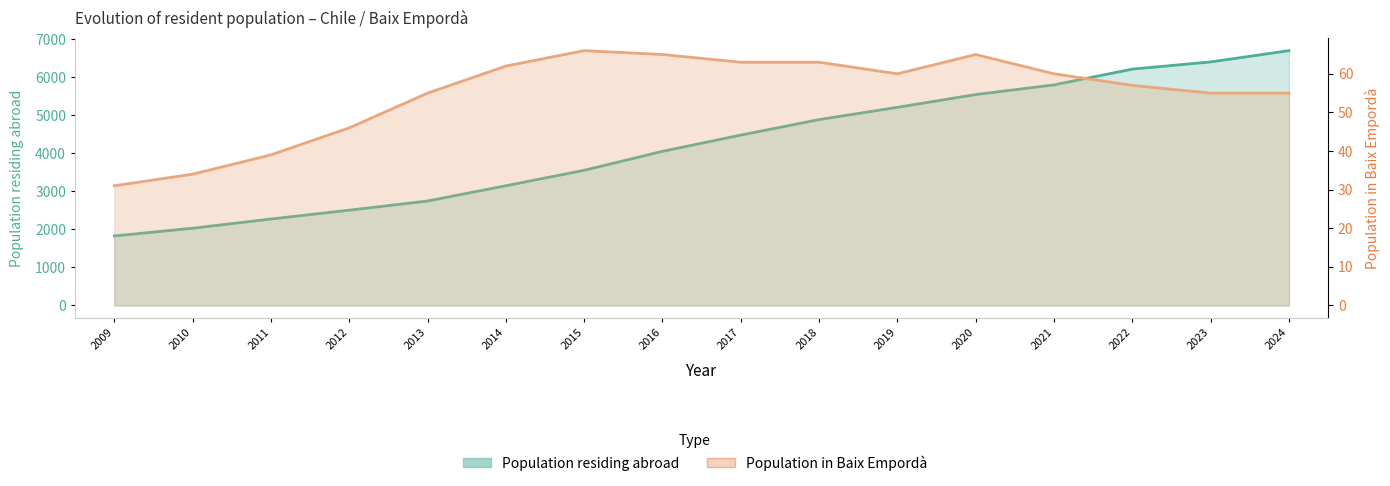

Between 2020 and 2021, which is larger?

2021